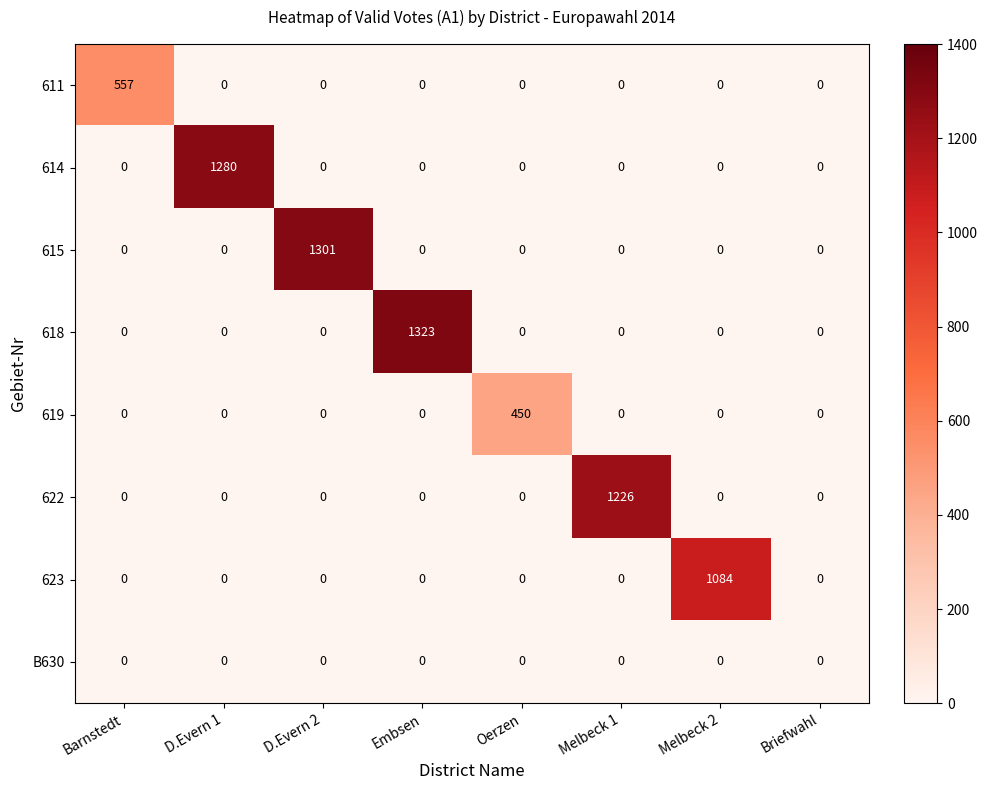

Which category has the highest value in the 611 series?

Barnstedt